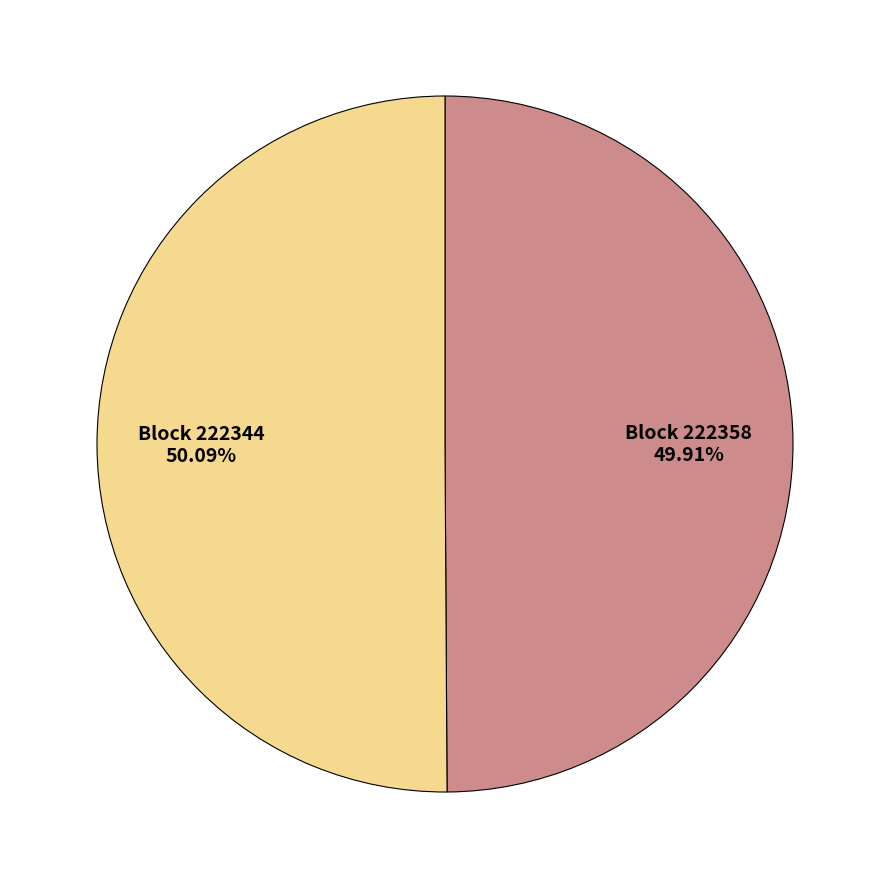

Does any single category account for the majority?

Yes